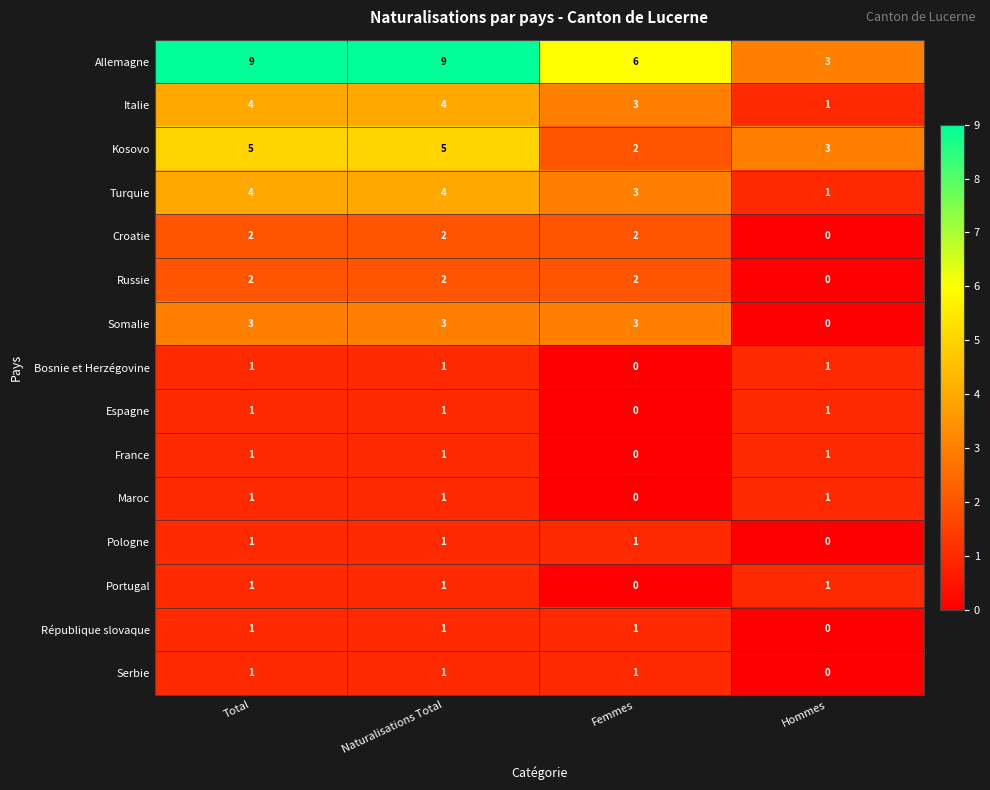

What is the total value across all series at Hommes?

13